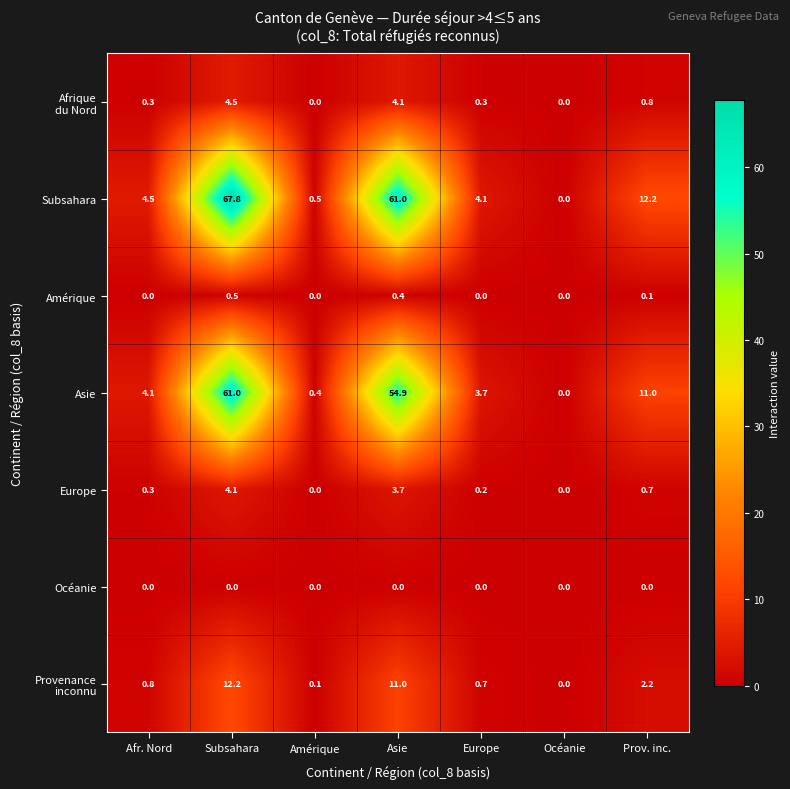

What is the total value across all series at Asie?

135.1